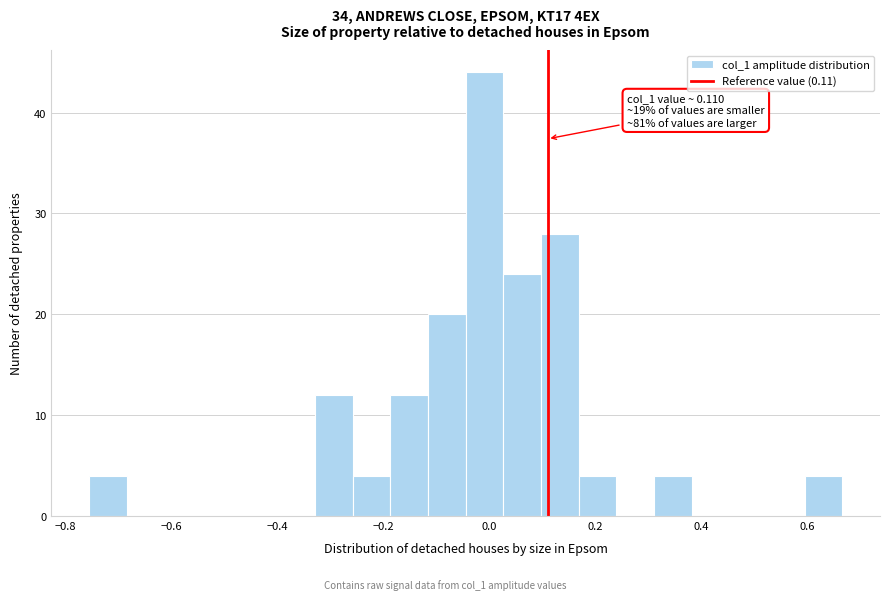

Around what value on the x-axis is the tallest bar? Give the approximate position of its centre, as read against the axis.

0.00